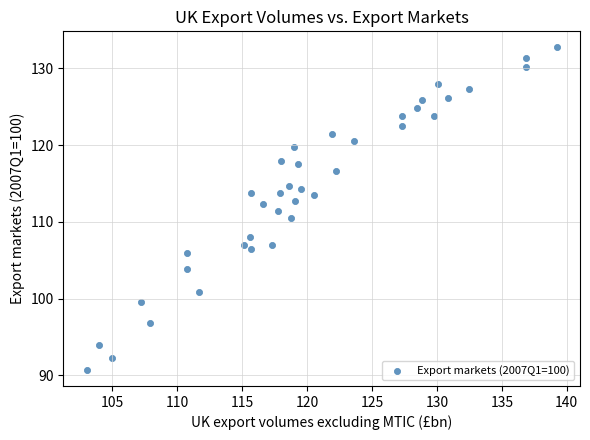

What is the range of X values (max minus min)?

36.2